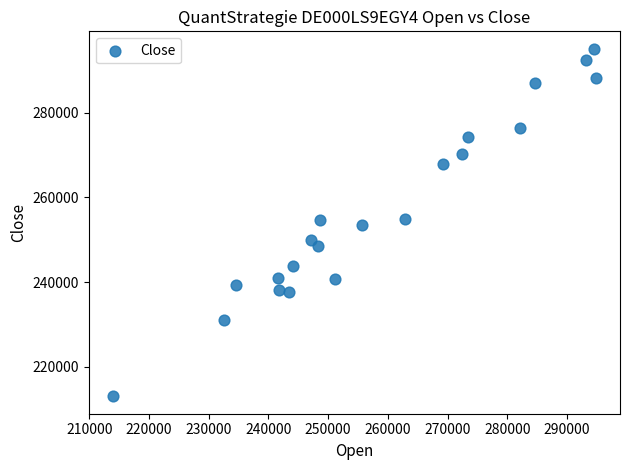

What is the range of X values (max minus min)?

80862